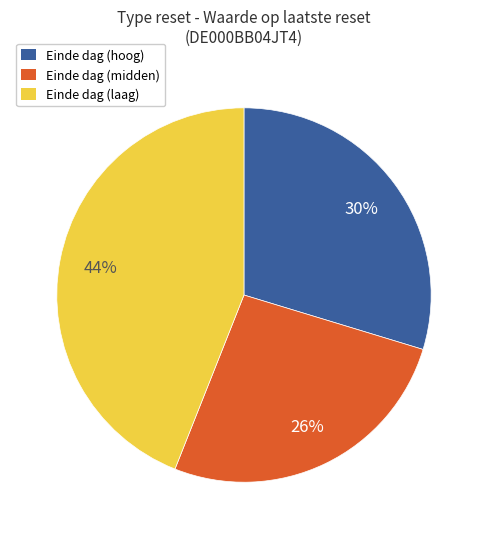

Combined, do Einde dag (midden) and Einde dag (laag) account for over 50%?

Yes